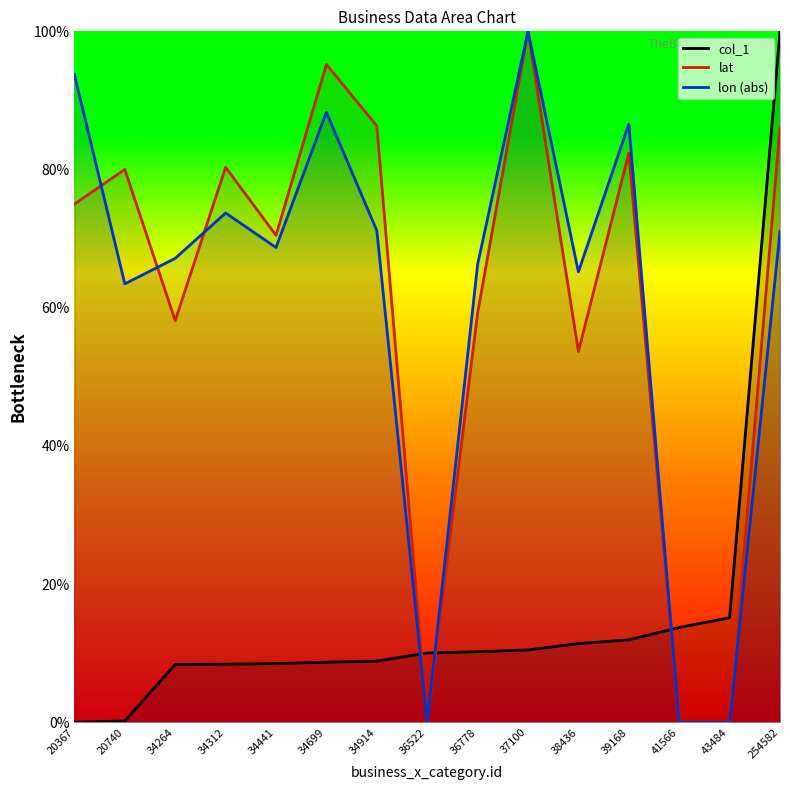

What is the value of the col_1 point at the 8th from the left?

10.0